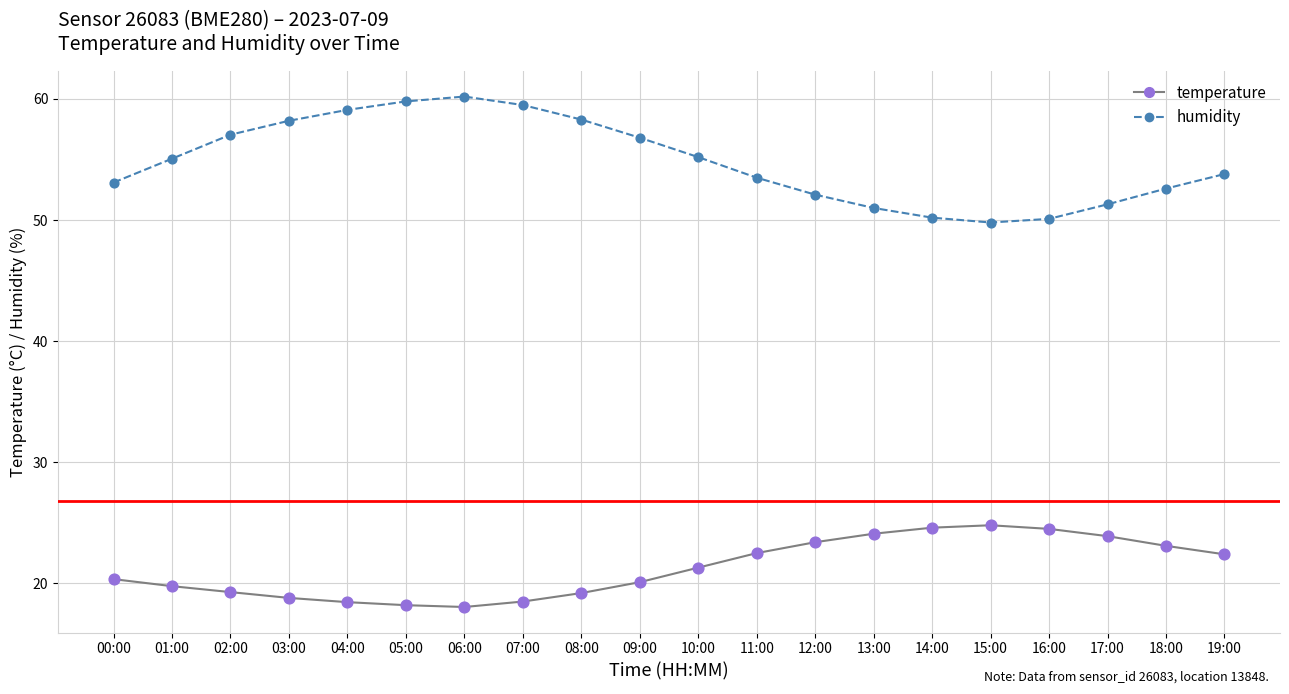

Is the value of humidity at 04:00 greater than the value of temperature at 00:00?

Yes